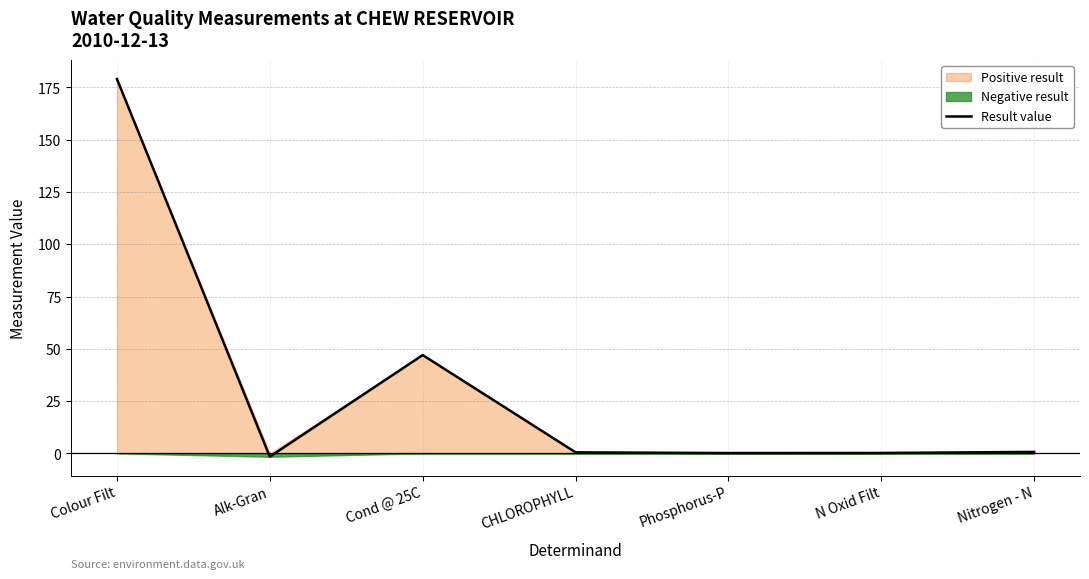

How many values are below zero?

1